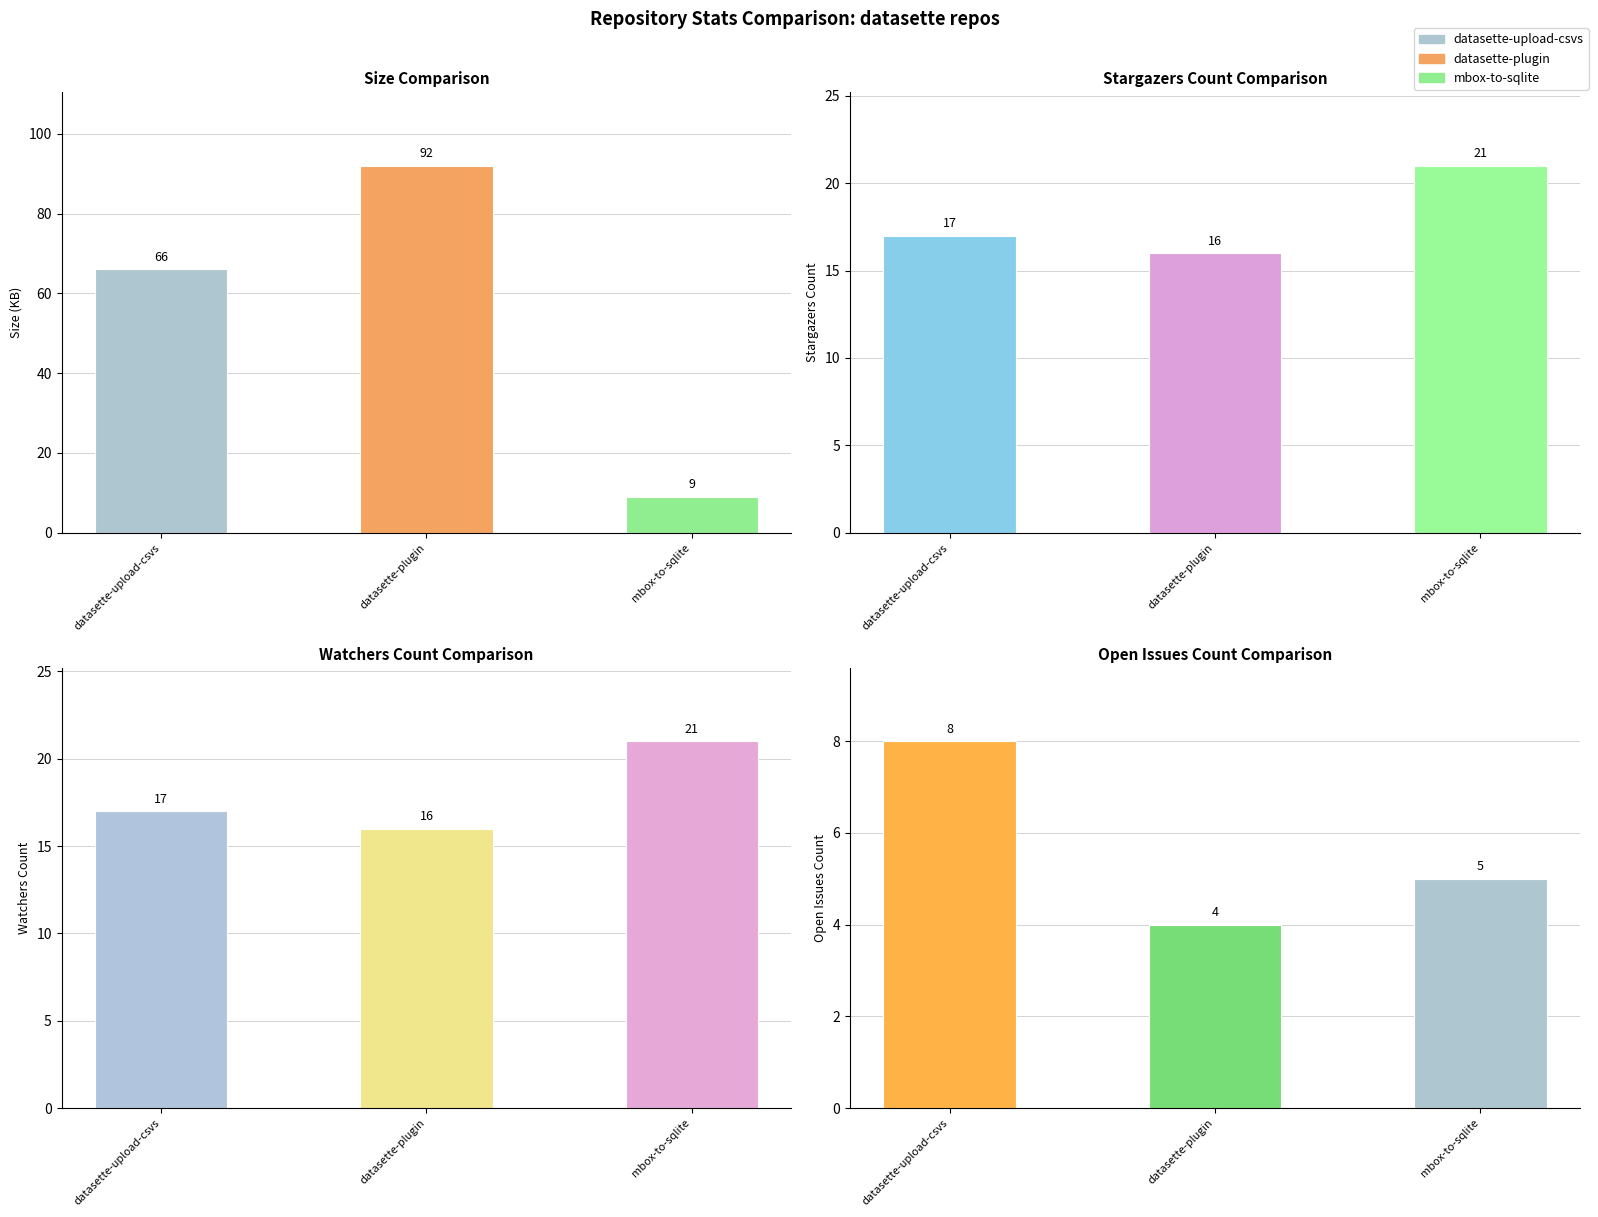

List the labels in order of stargazers_count value, largest first.

mbox-to-sqlite, datasette-upload-csvs, datasette-plugin